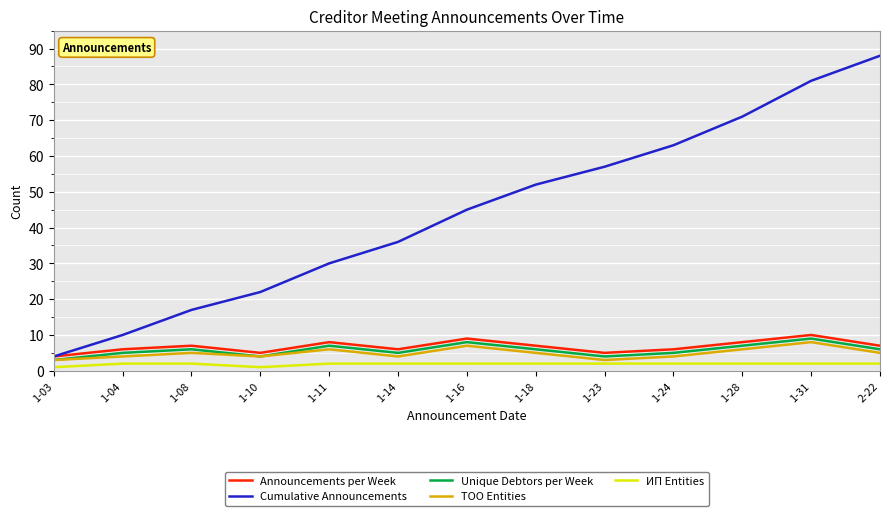

True or false: Announcements per Week and Unique Debtors per Week cross at least once.

False